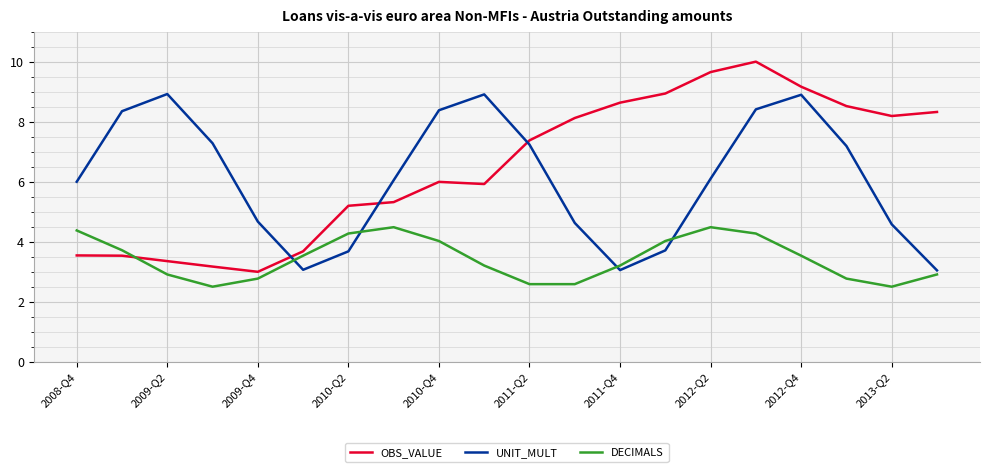

List the series in order of their peak value, lowest first.

DECIMALS, UNIT_MULT, OBS_VALUE